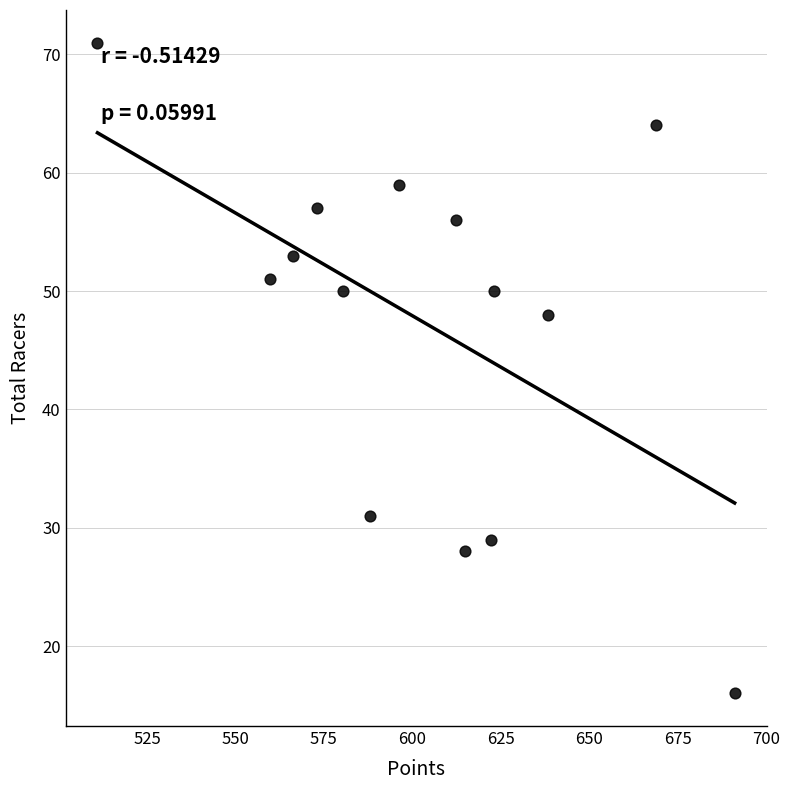

What Y value in the scatter plot is closest to 43?

48